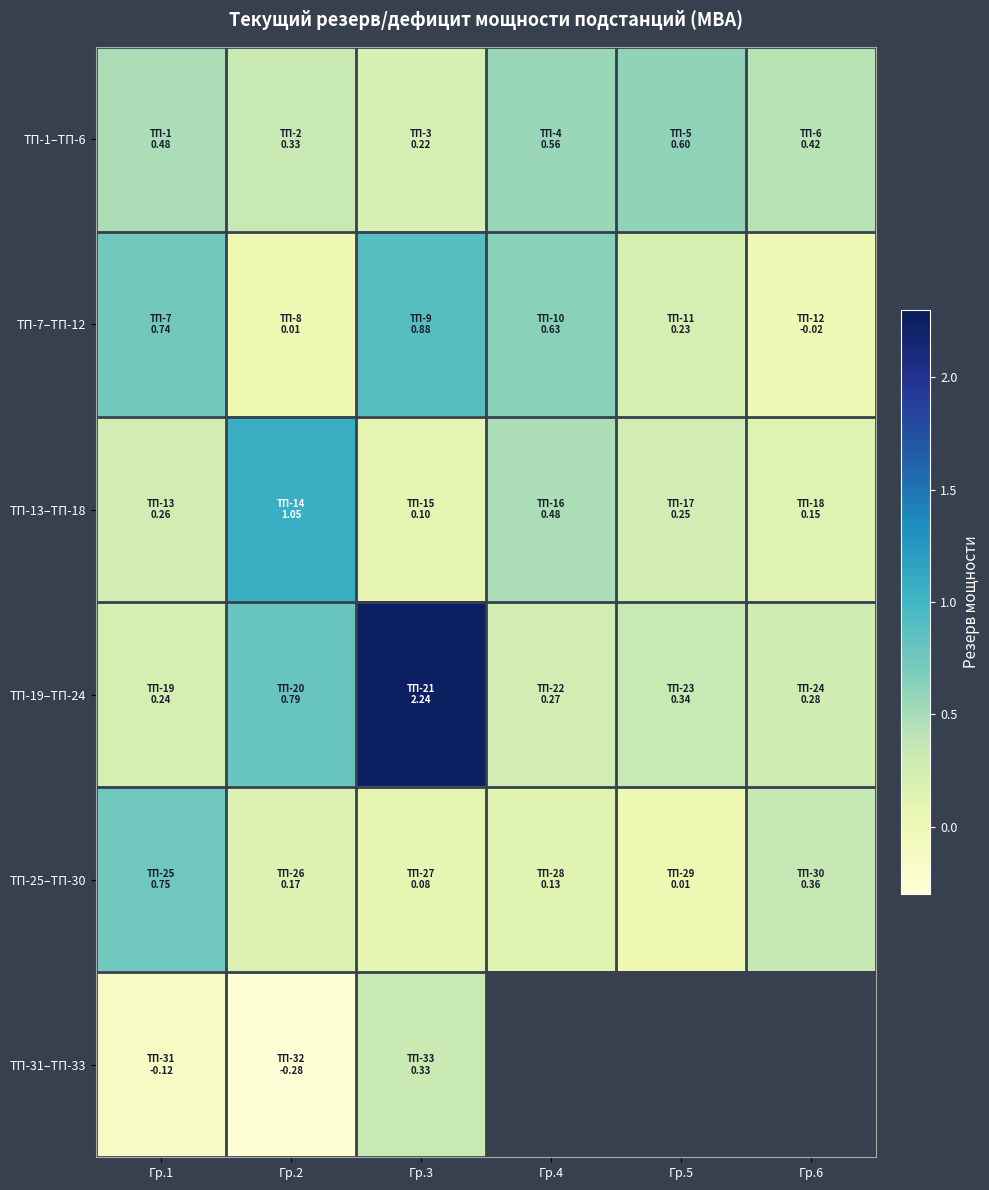

What is the difference between the maximum and minimum values in the ТП-31–ТП-33 series?

0.6